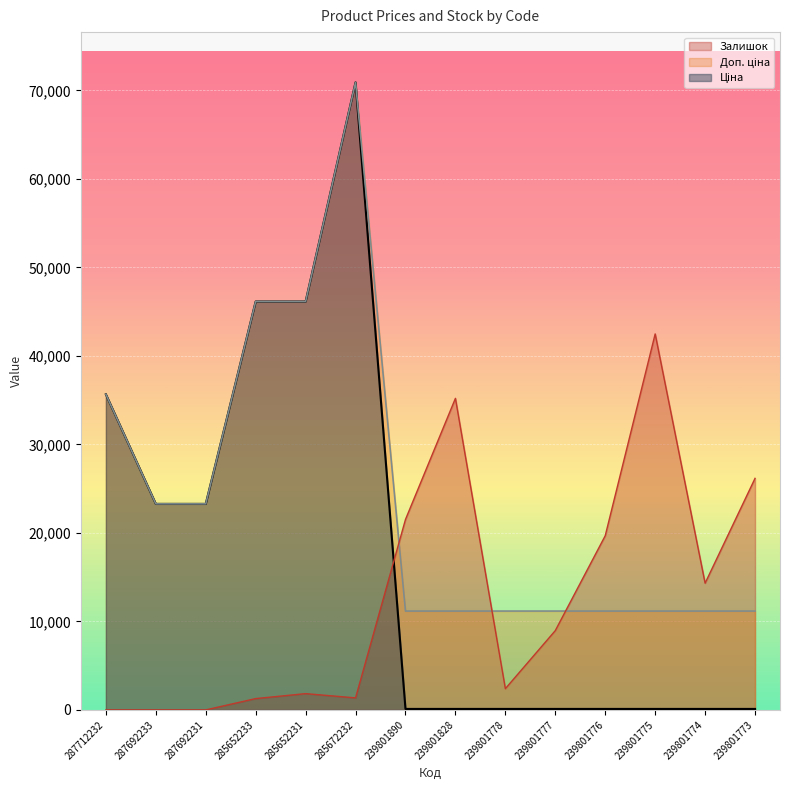

Rank the categories by Залишок value from highest to lowest.

239801775, 239801828, 239801773, 239801890, 239801776, 239801774, 239801777, 239801778, 285652231, 285672232, 285652233, 287712232, 287692233, 287692231